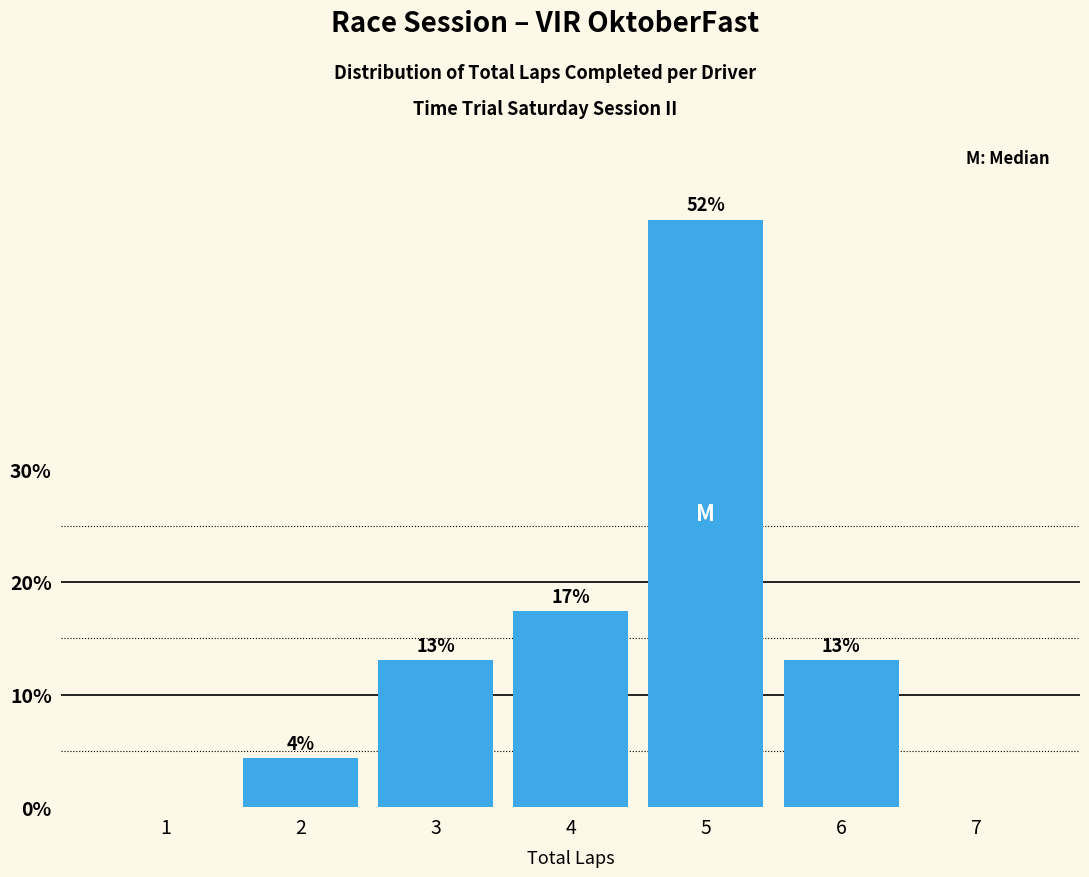

Approximately how many times larger is the value at 2 compared to 6?

0.3